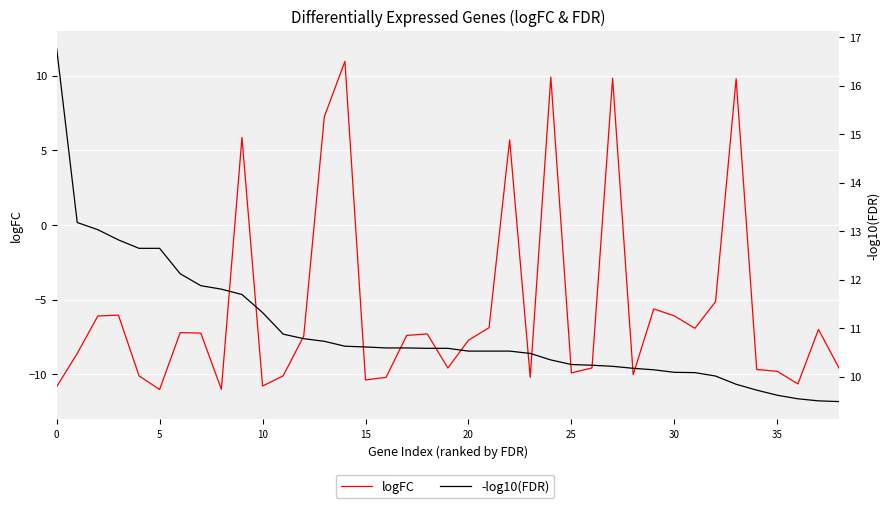

How many interior local peaks does the logFC series have?

11